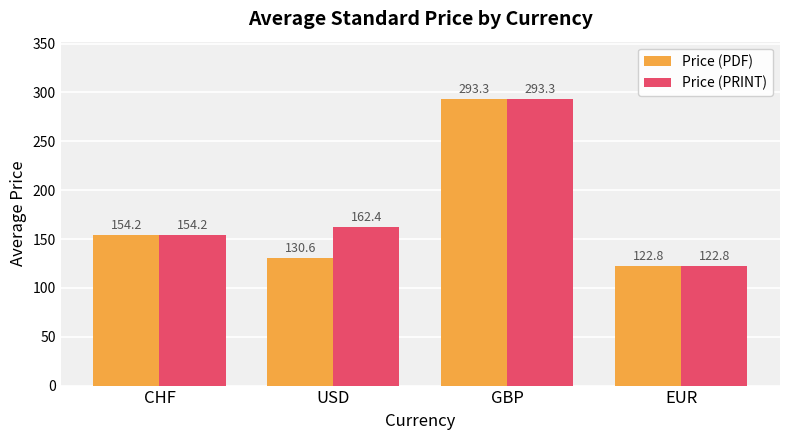

What are all the series names shown in the legend?

Price (PDF), Price (PRINT)